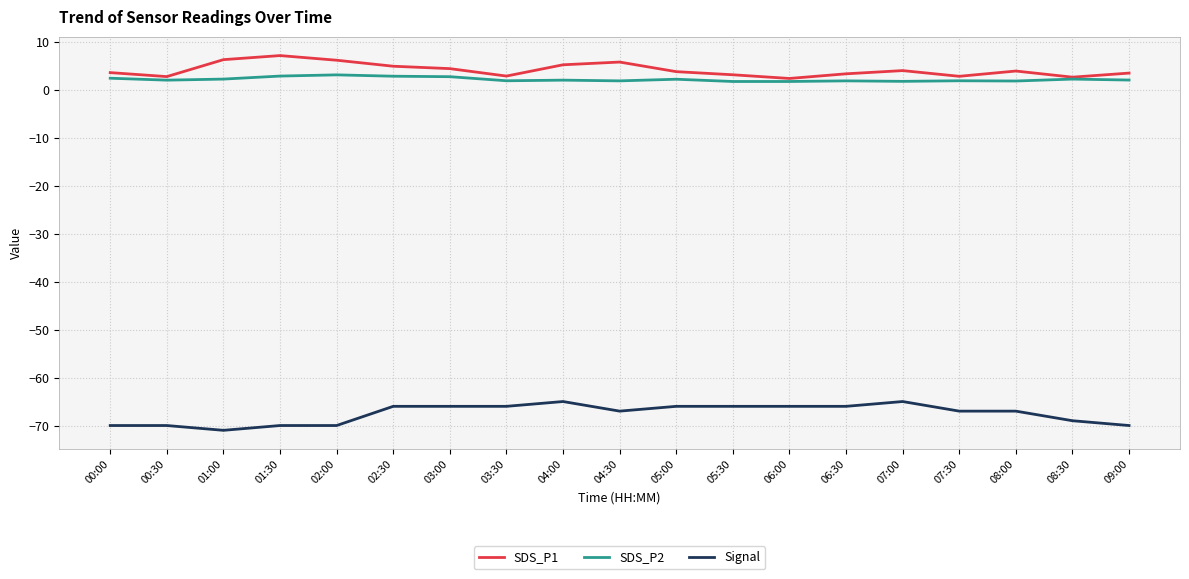

Which series changed the most between 04:30 and 07:30?

SDS_P1